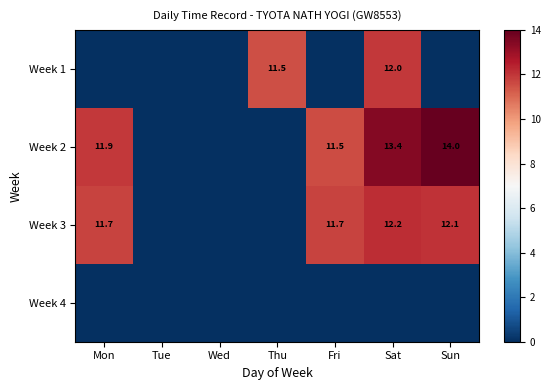

What is the total value across all series at Fri?

23.2